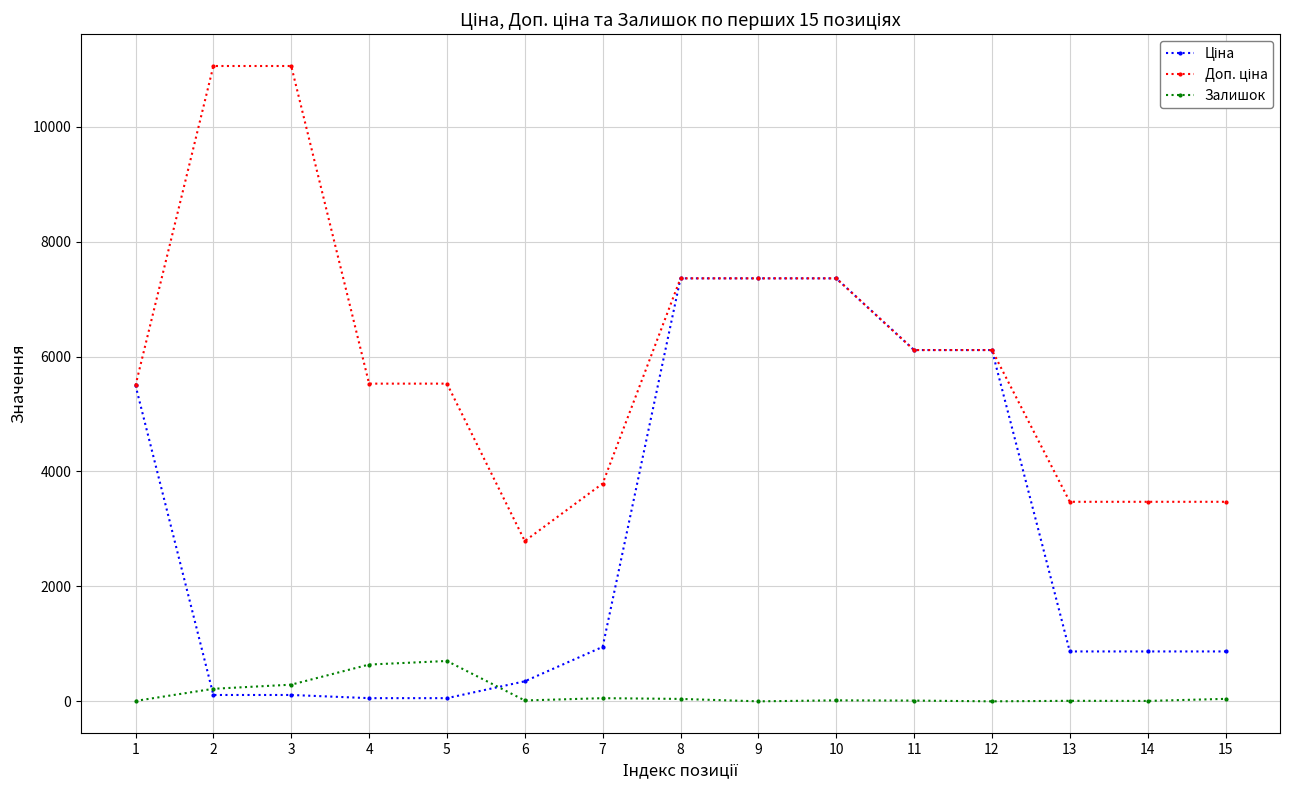

What is the maximum value shown in the chart?

11055.0